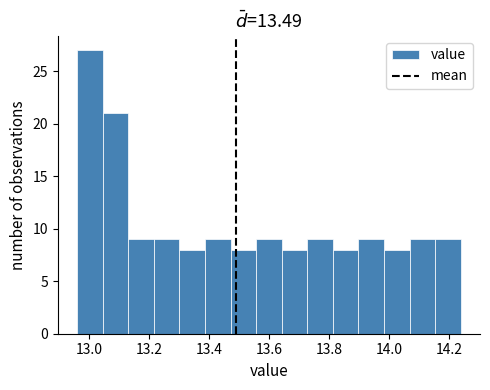

Reading left to right, transcribe this chart: for each bar, give the range it covers on the x-axis and its height. Neither the bar edges nor the heights are printed on the chart, so give them approximately, as read against the axes.

12.96 to 13.04: 27
13.04 to 13.14: 21
13.14 to 13.22: 9
13.22 to 13.30: 9
13.30 to 13.38: 8
13.38 to 13.48: 9
13.48 to 13.56: 8
13.56 to 13.64: 9
13.64 to 13.72: 8
13.72 to 13.82: 9
13.82 to 13.90: 8
13.90 to 13.98: 9
13.98 to 14.06: 8
14.06 to 14.16: 9
14.16 to 14.24: 9